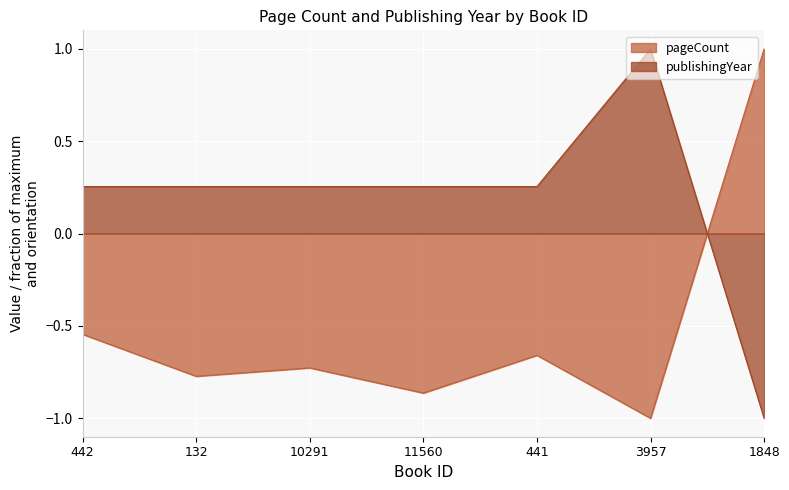

The value of publishingYear at 1848 is -0.4. True or false?

False